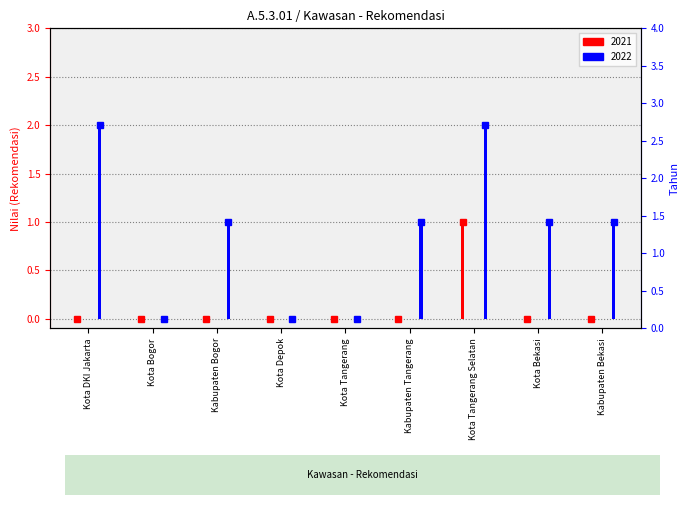

How many data points in 2022 are less than 1?

3